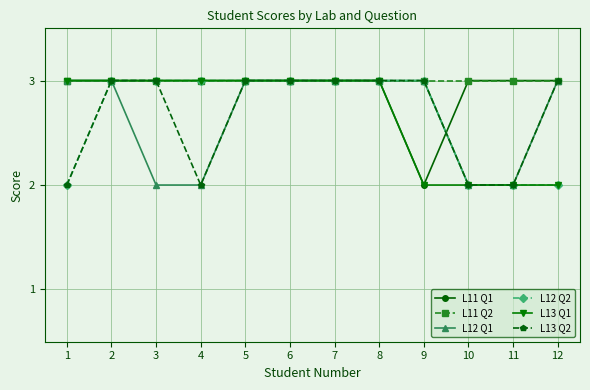

Count the L12 Q1 values in the range 2 to 3.

12